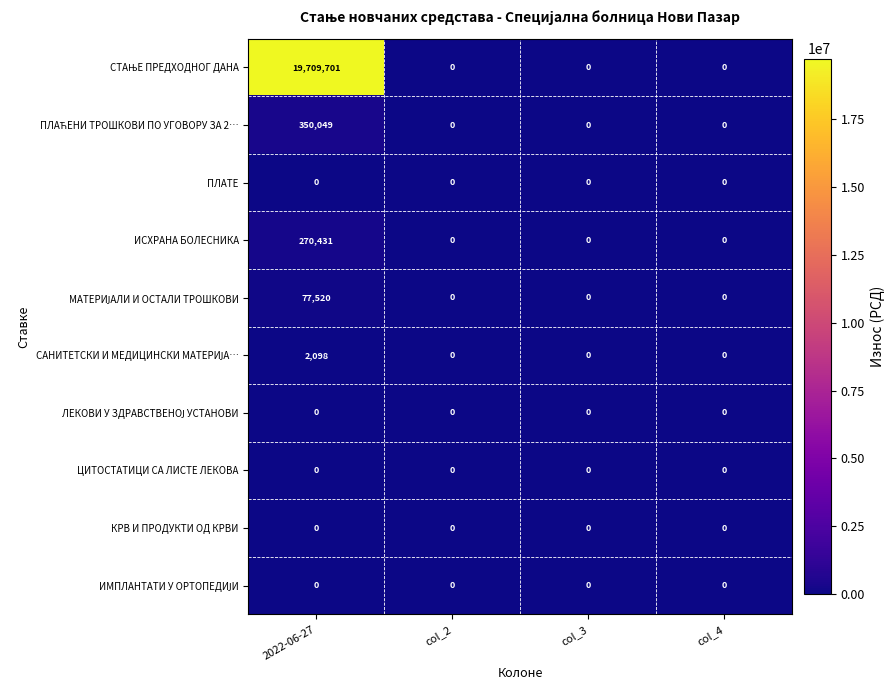

What is the maximum value shown in the chart?

19709701